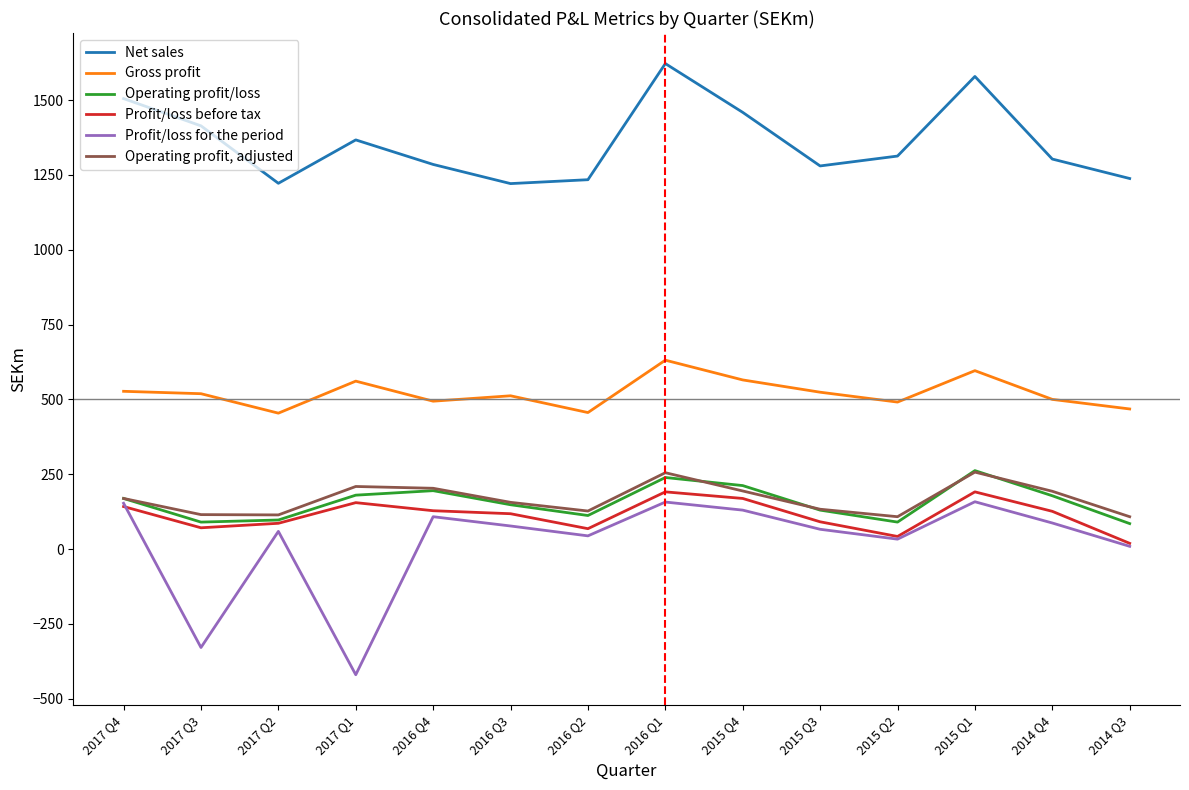

What are all the series names shown in the legend?

Net sales, Gross profit, Operating profit/loss, Profit/loss before tax, Profit/loss for the period, Operating profit, adjusted